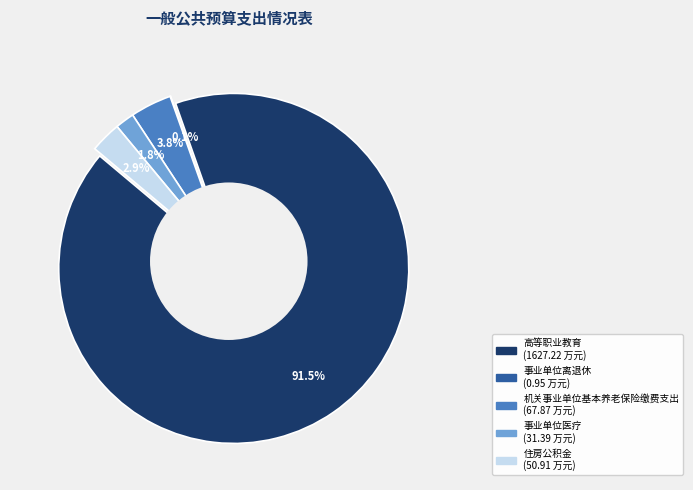

The 高等职业教育 slice represents 77% of the pie. True or false?

False